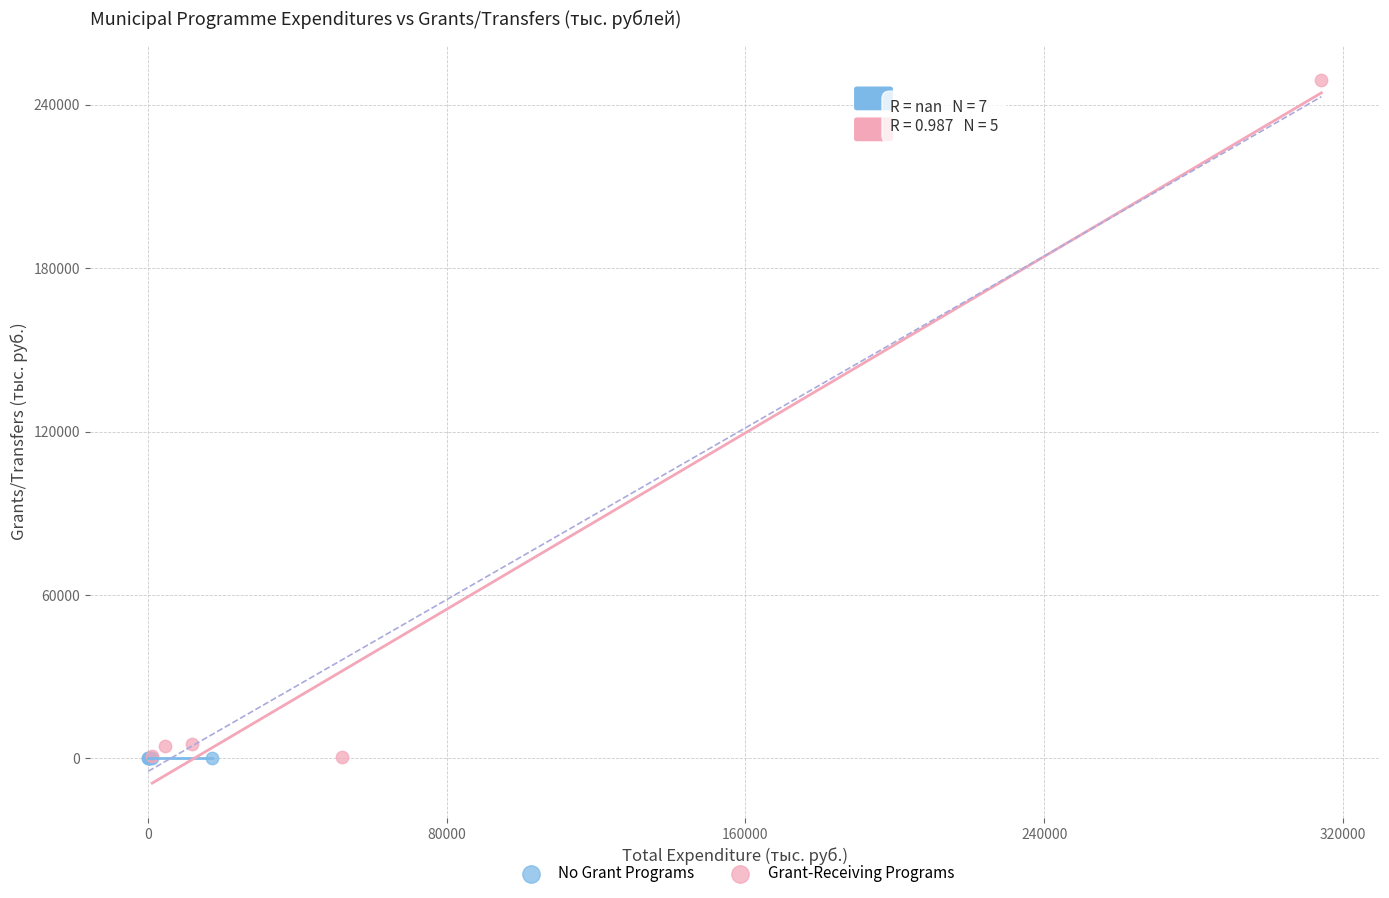

Which series reaches the maximum Y coordinate?

Grant-Receiving Programs